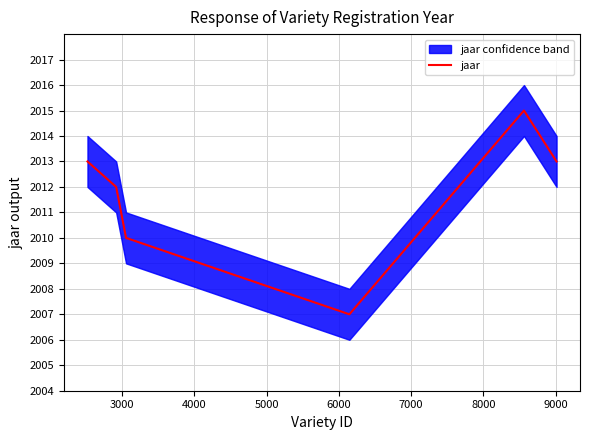

What is the lowest value of the jaar series?

2007